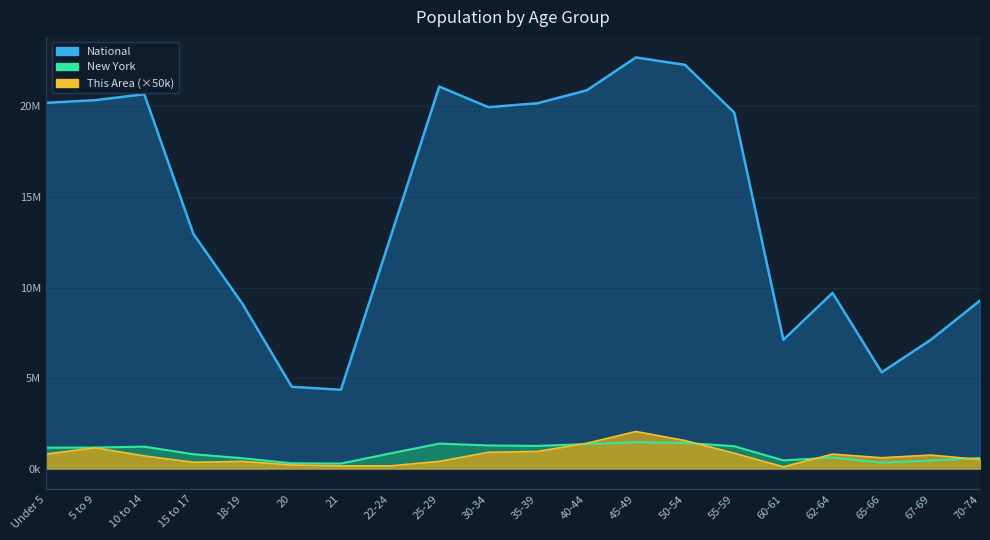

List the labels in order of New York value, largest first.

45-49, 50-54, 25-29, 40-44, 30-34, 35-39, 55-59, 10 to 14, 5 to 9, Under 5, 22-24, 15 to 17, 62-64, 70-74, 18-19, 60-61, 67-69, 65-66, 20, 21